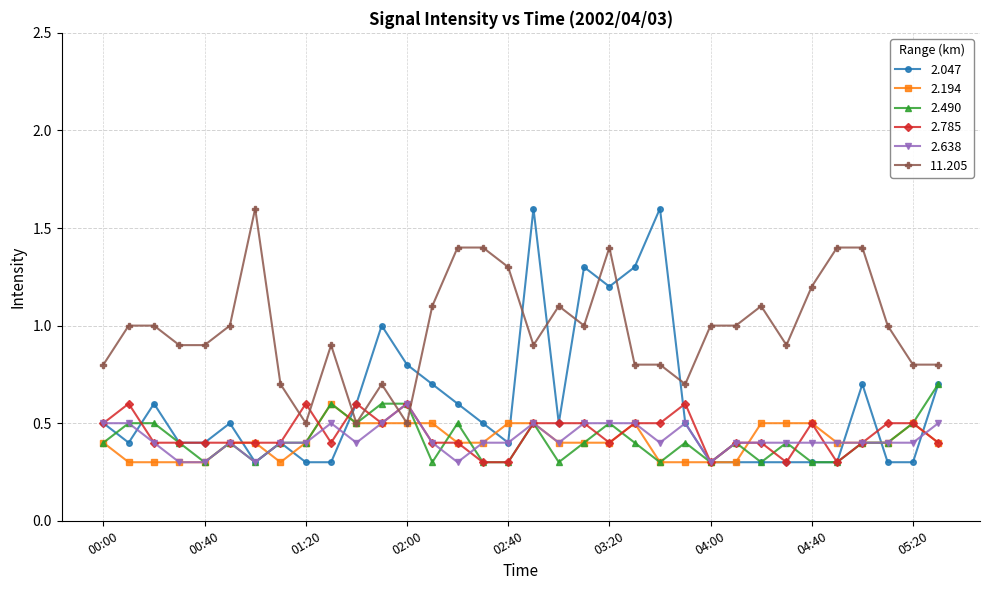

Which series has the largest total across all categories?

11.205